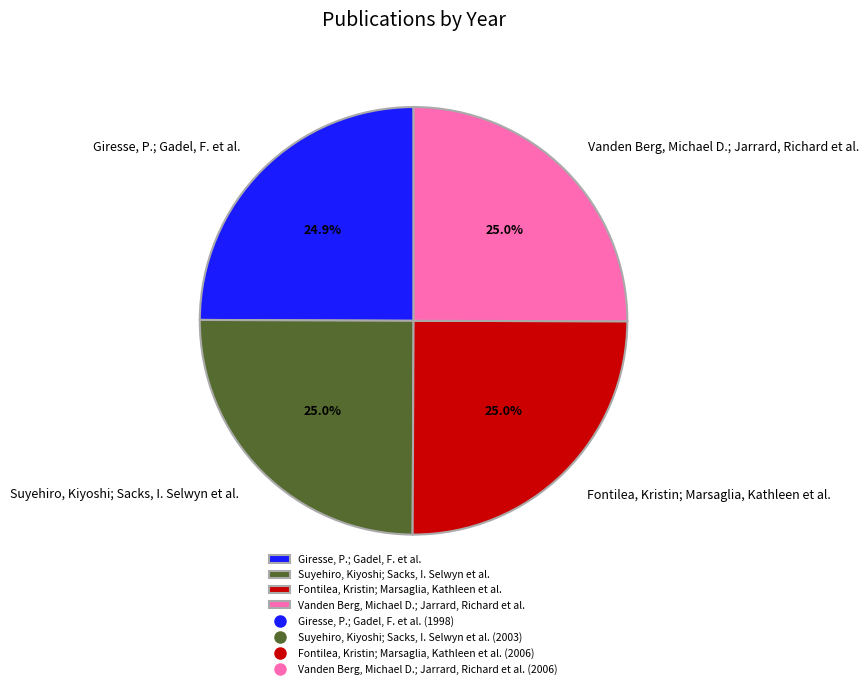

How much of the chart is everything except Fontilea, Kristin; Marsaglia, Kathleen et al.?

75.0%